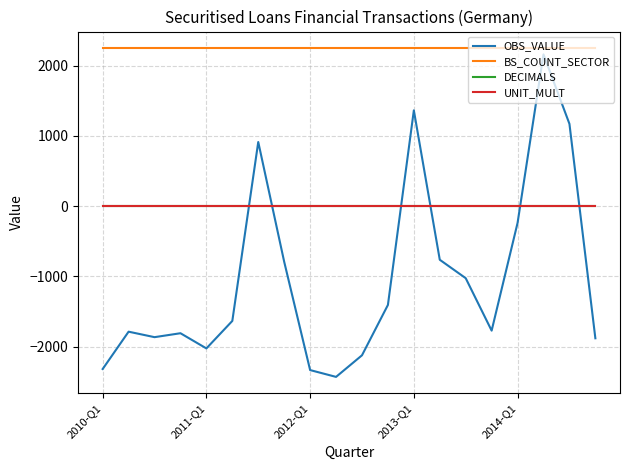

True or false: OBS_VALUE and BS_COUNT_SECTOR intersect in this chart.

False